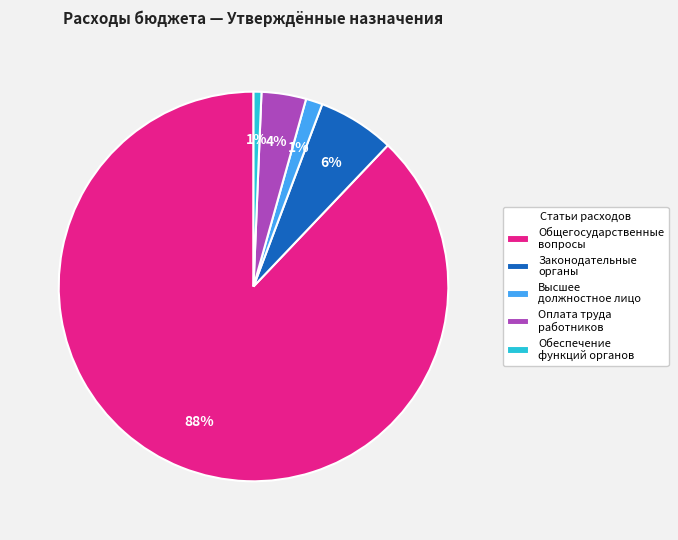

To the nearest percent, what is the average slice percentage?

20%